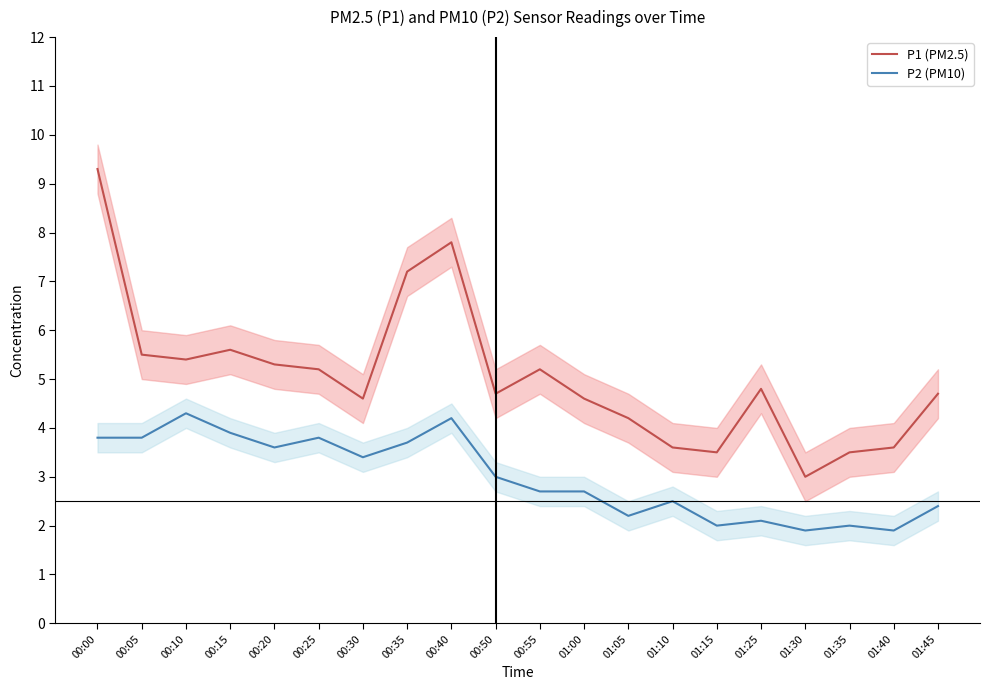

Which category has the highest value in the P2 (PM10) series?

00:10